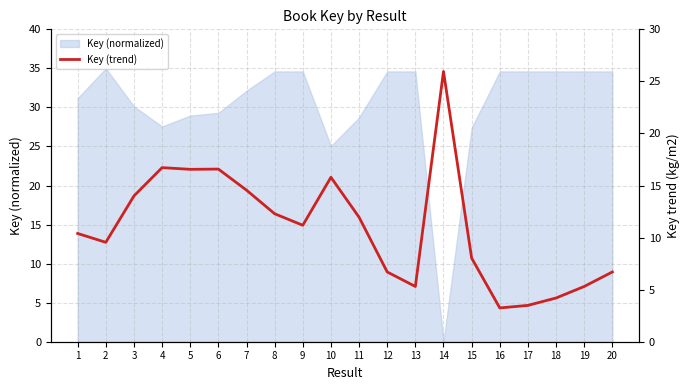

Is it true that the value at 9 is 3.9?

False